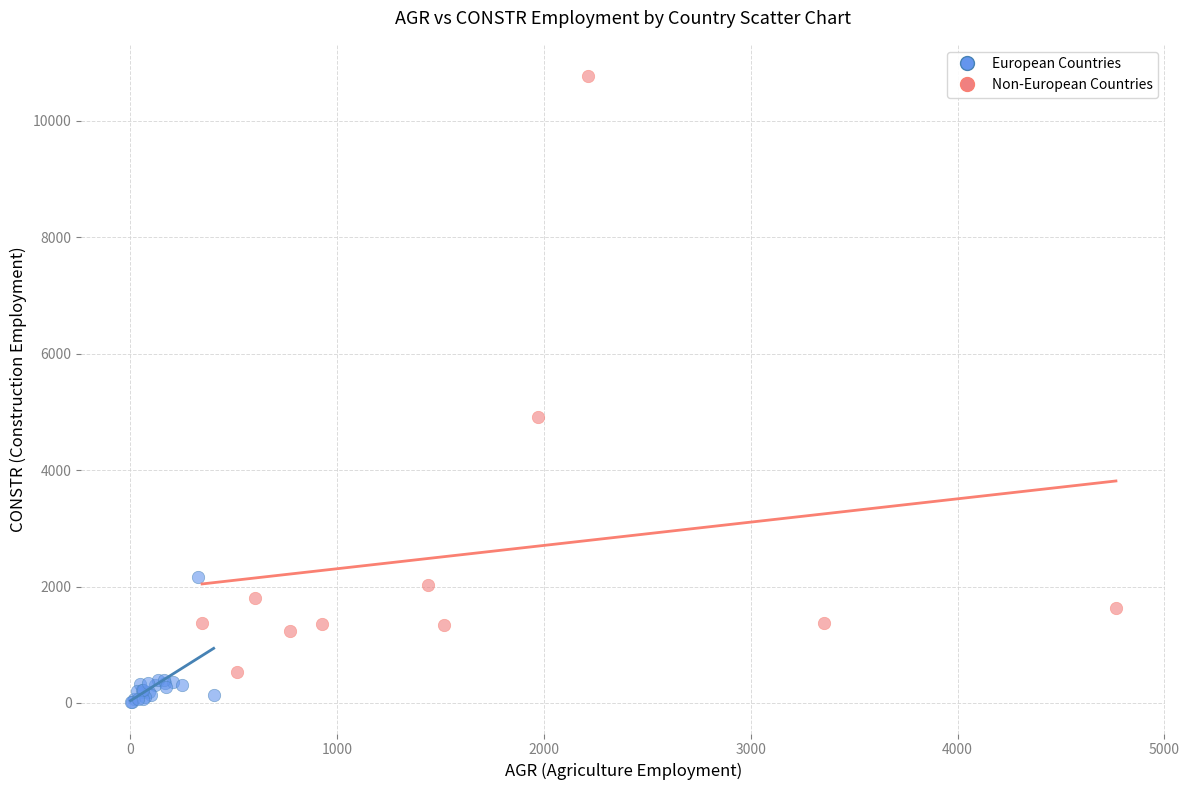

Which series contains the highest Y value?

Non-European Countries